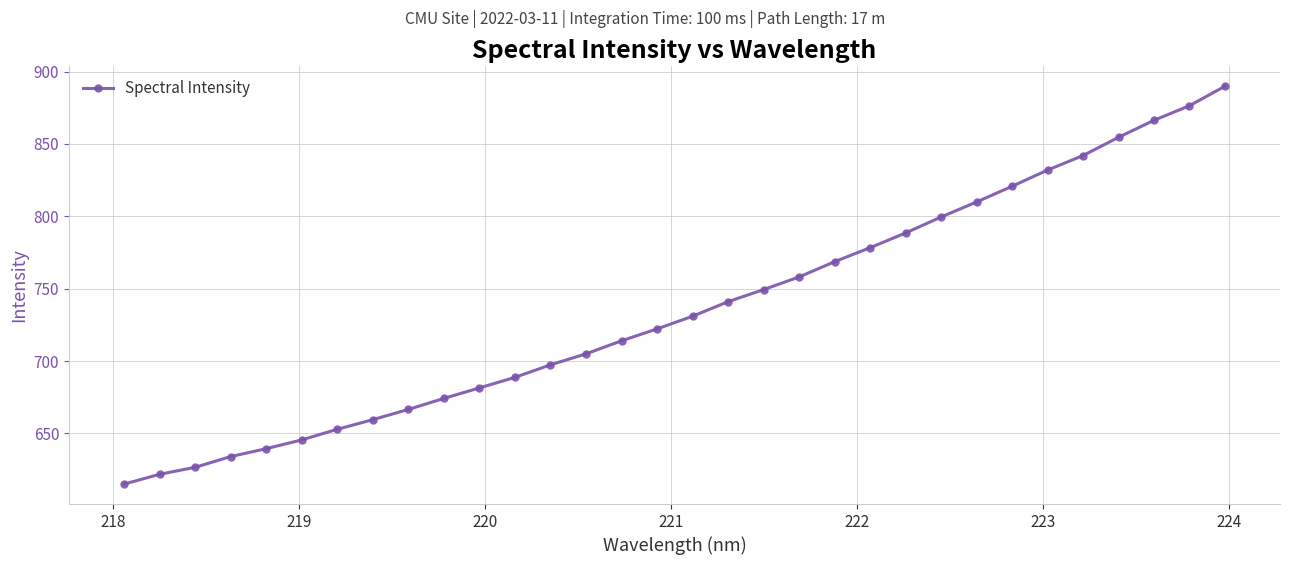

What is the greatest value displayed?

889.9